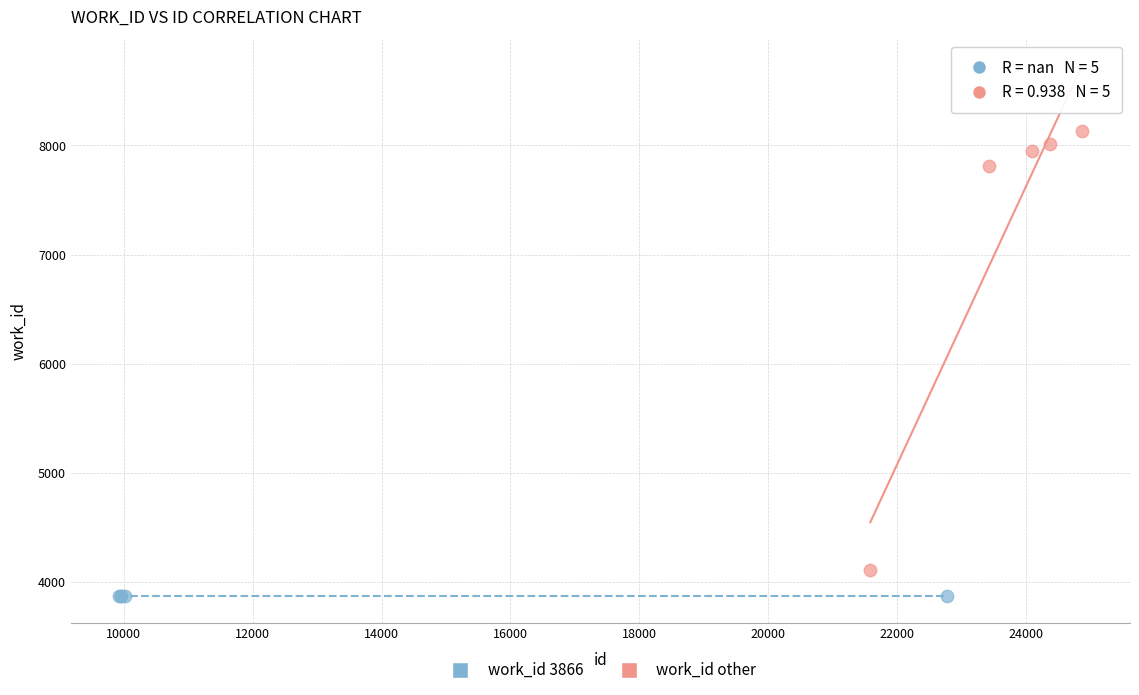

Which series contains the lowest Y value?

work_id 3866